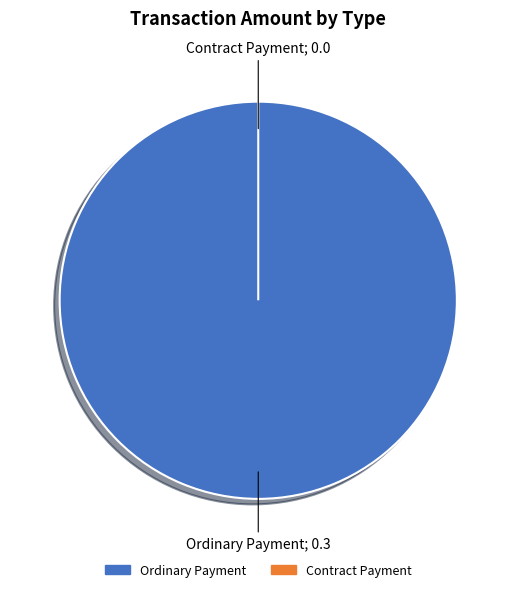

What is the change in value from Ordinary Payment to Contract Payment?

-0.3